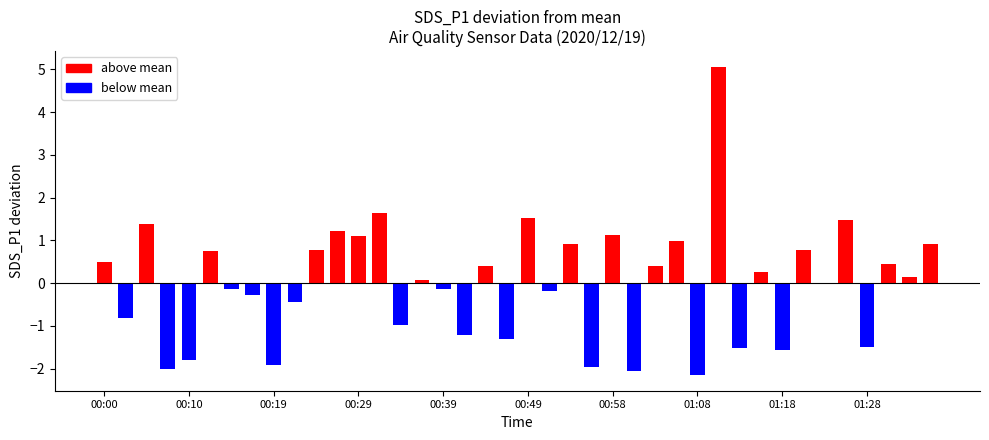

Rank the categories by value from highest to lowest.

01:11, 00:32, 00:49, 01:26, 00:05, 00:27, 00:58, 00:29, 01:06, 00:53, 01:35, 00:22, 01:21, 00:12, 00:00, 01:30, 00:44, 01:03, 01:16, 01:33, 00:36, 01:23, 00:15, 00:39, 00:51, 00:17, 00:24, 00:02, 00:34, 00:41, 00:46, 01:28, 01:13, 01:18, 00:10, 00:19, 00:56, 00:07, 01:01, 01:08